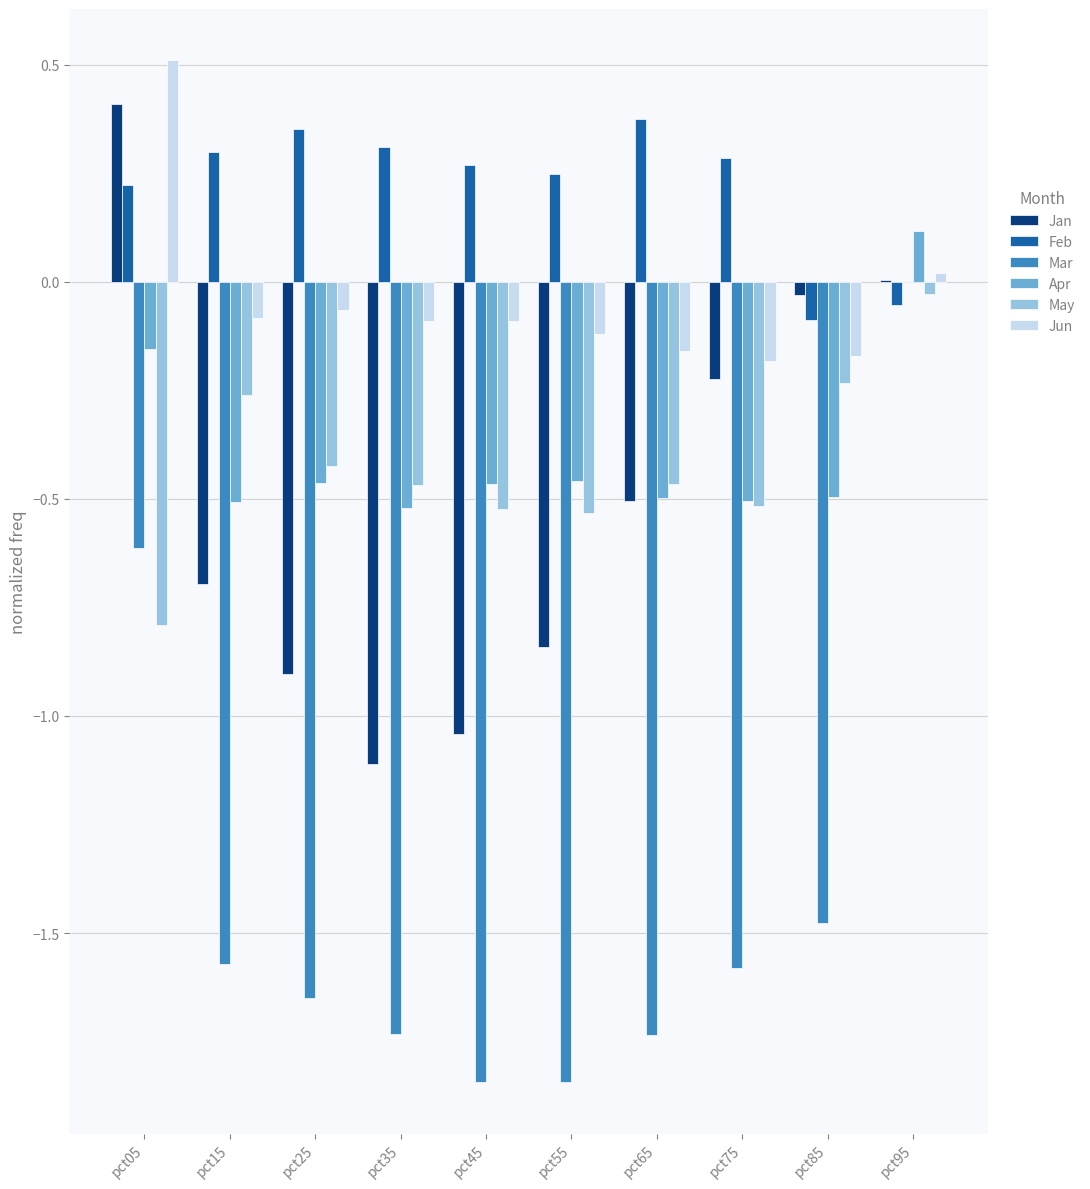

Is it true that Jun equals -0.2 at pct85?

True